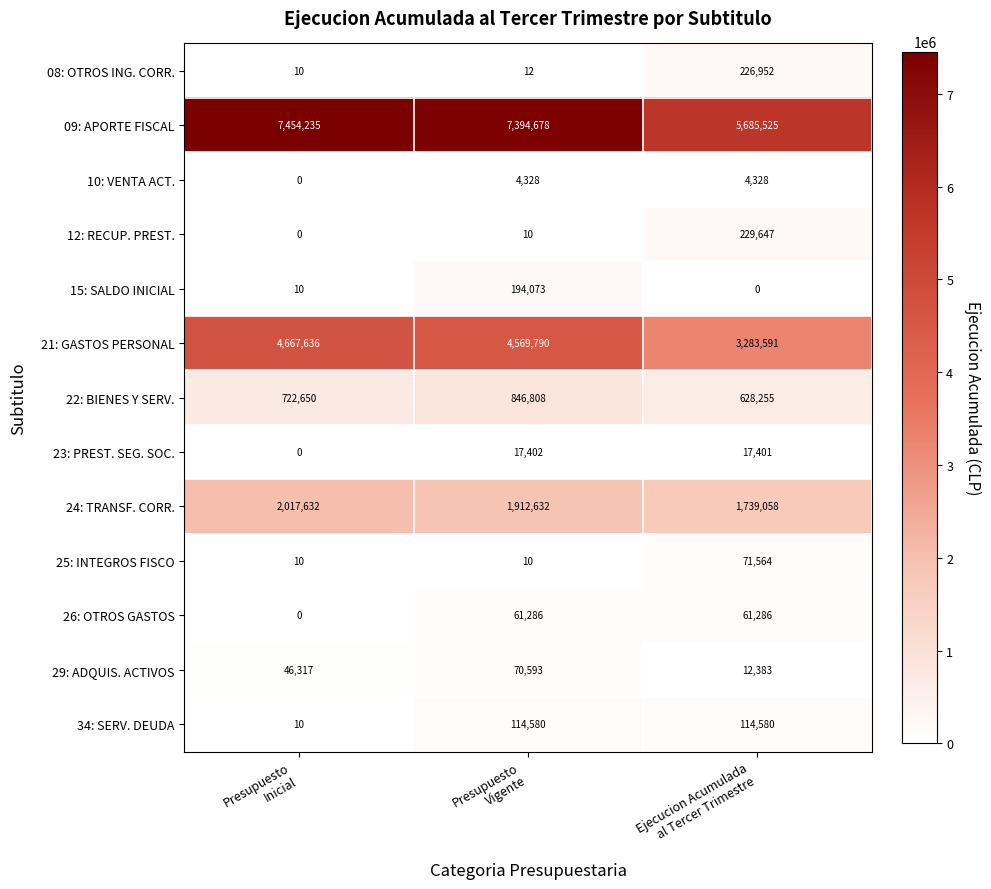

Which series has the largest range (max minus min)?

09: APORTE FISCAL